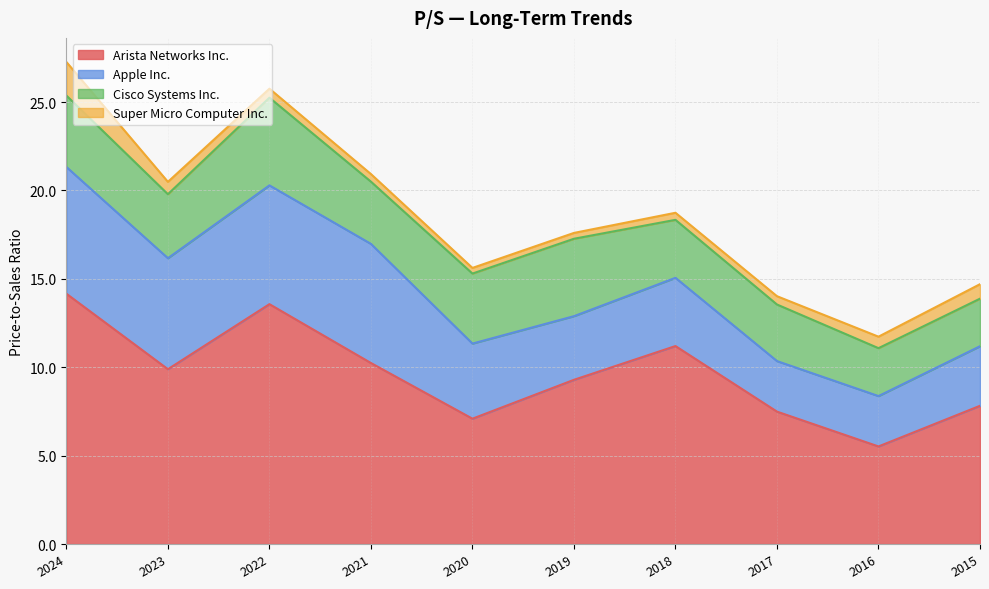

Is the value of Cisco Systems Inc. at 2022 greater than the value of Arista Networks Inc. at 2020?

No